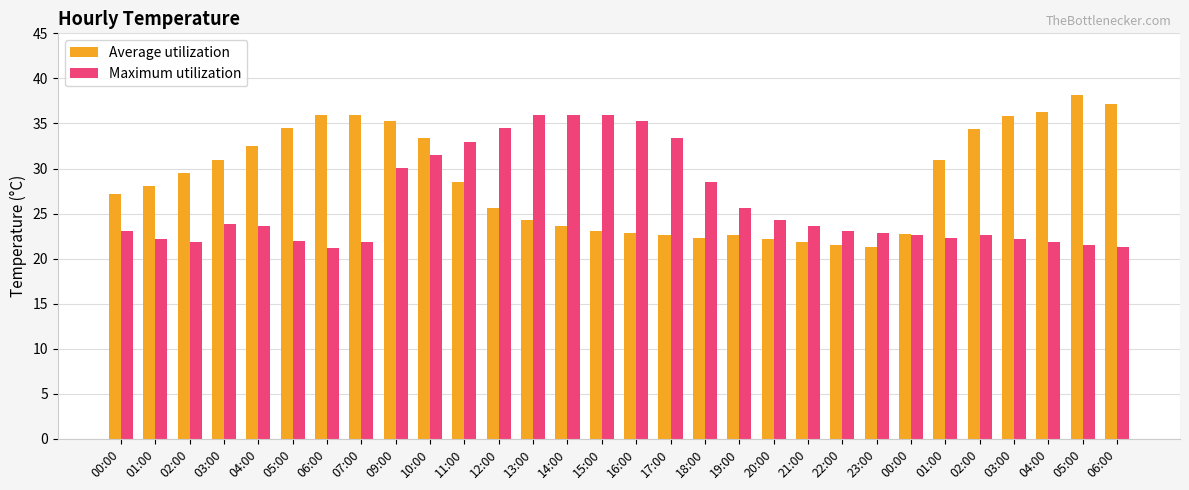

What is the sum of all Average utilization values?

861.2